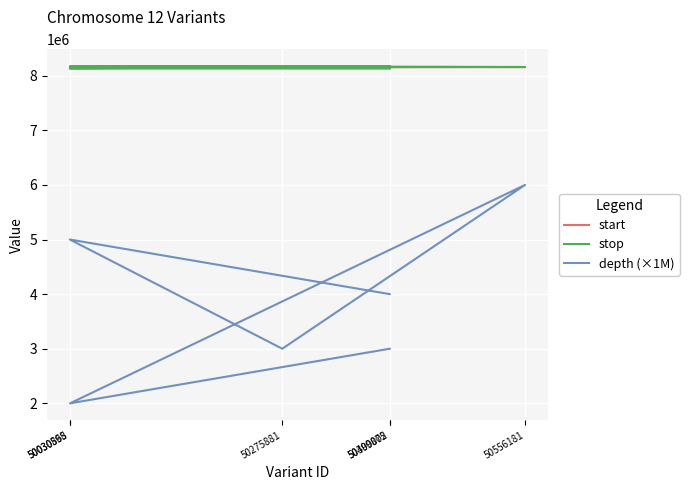

How many data points in start are above 8158831?

2